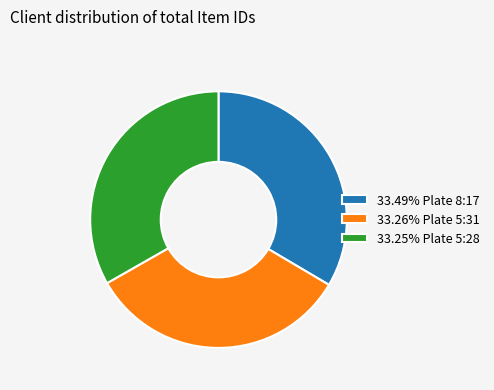

What is the ratio of the value at 33.25% Plate 5:28 to the value at 33.26% Plate 5:31?

1.0